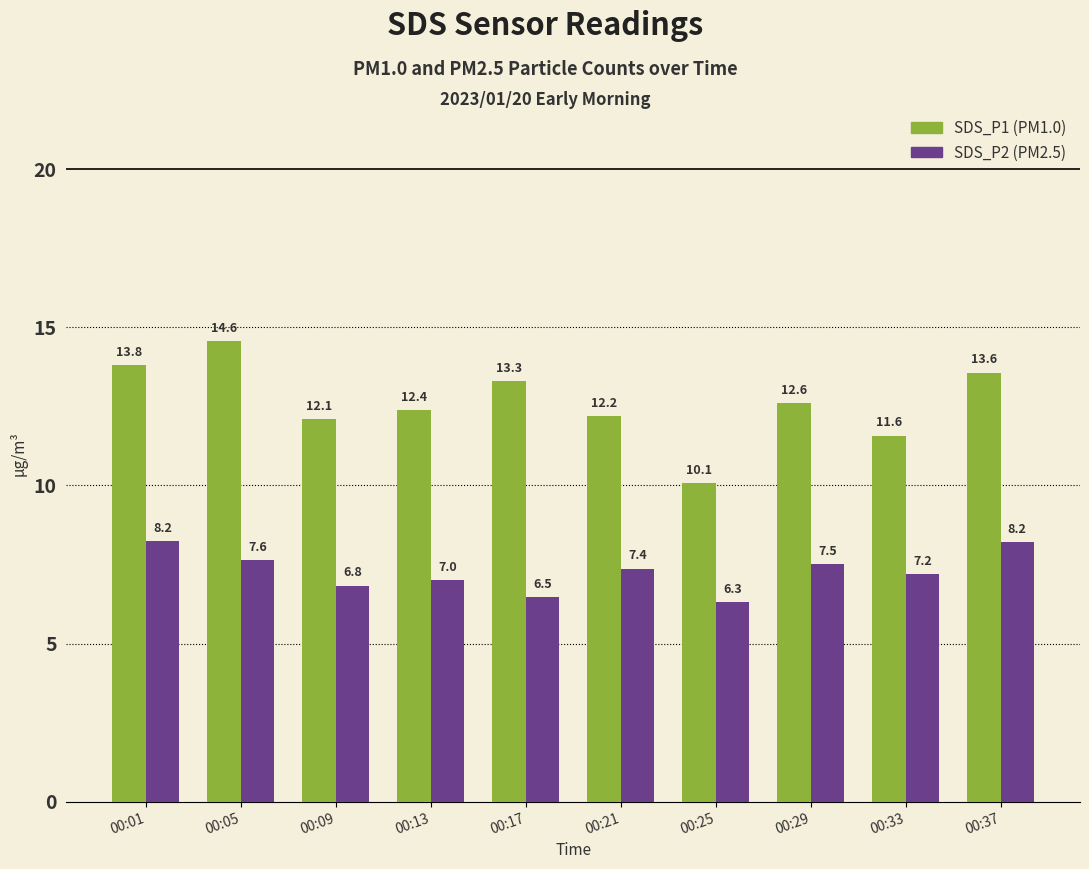

What is the spread (max minus min) of values at 00:37?

5.4